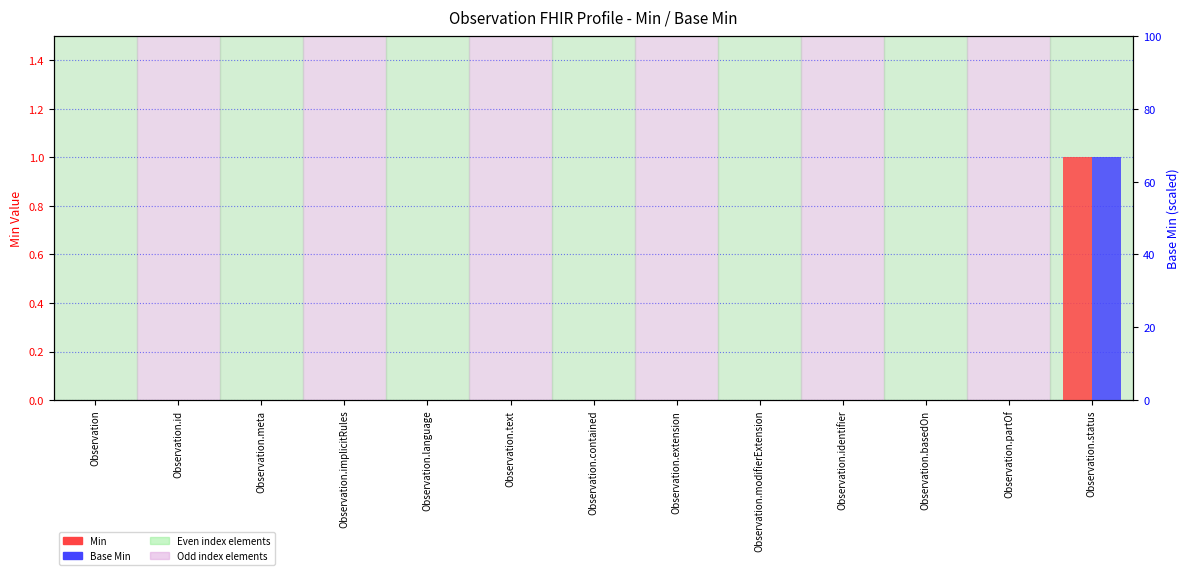

List the labels in order of Base Min value, smallest first.

Observation, Observation.id, Observation.meta, Observation.implicitRules, Observation.language, Observation.text, Observation.contained, Observation.extension, Observation.modifierExtension, Observation.identifier, Observation.basedOn, Observation.partOf, Observation.status